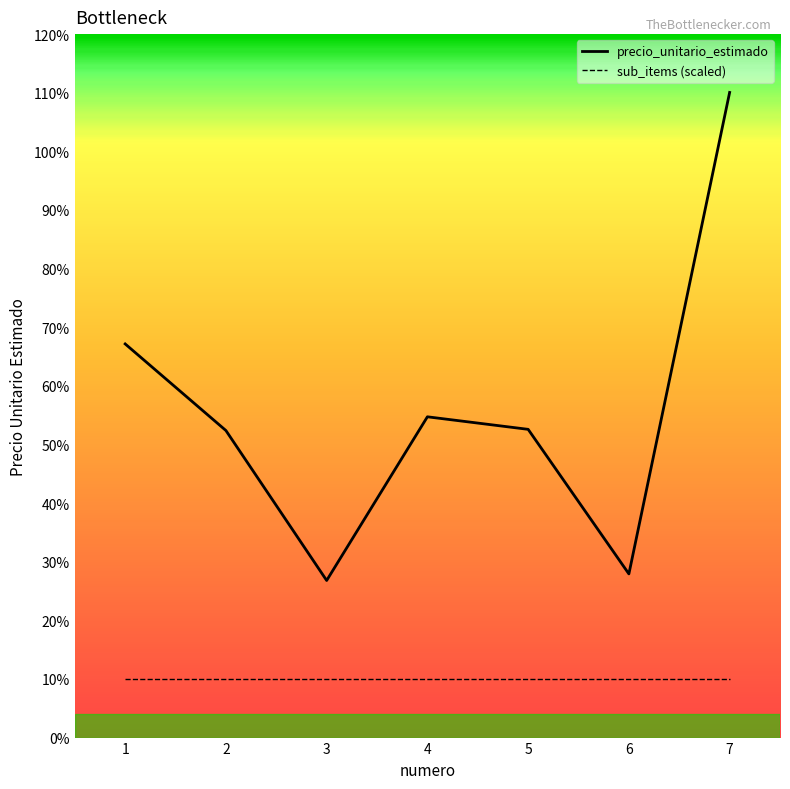

Which series has the largest total across all categories?

precio_unitario_estimado